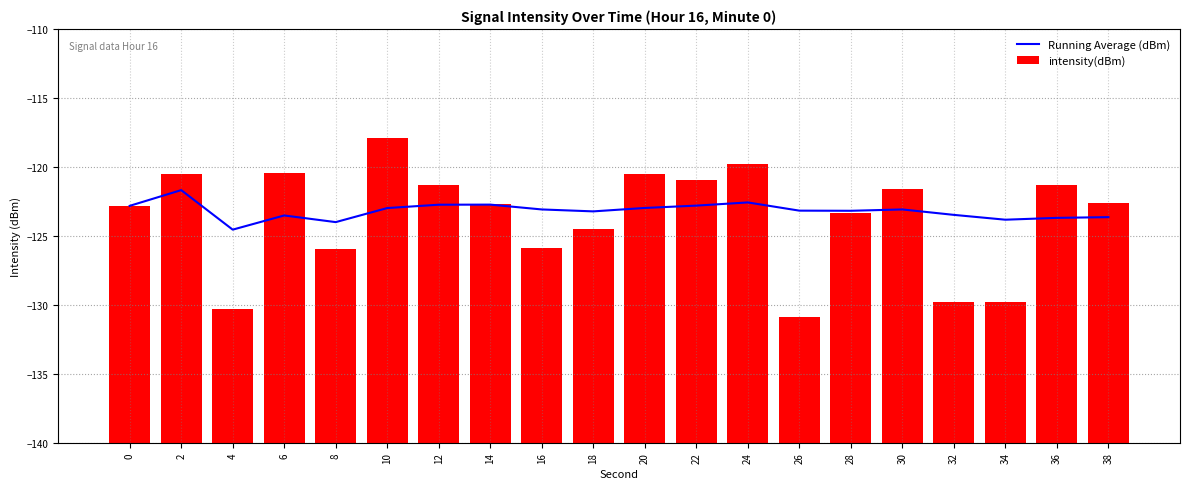

Are the bars horizontal?

No